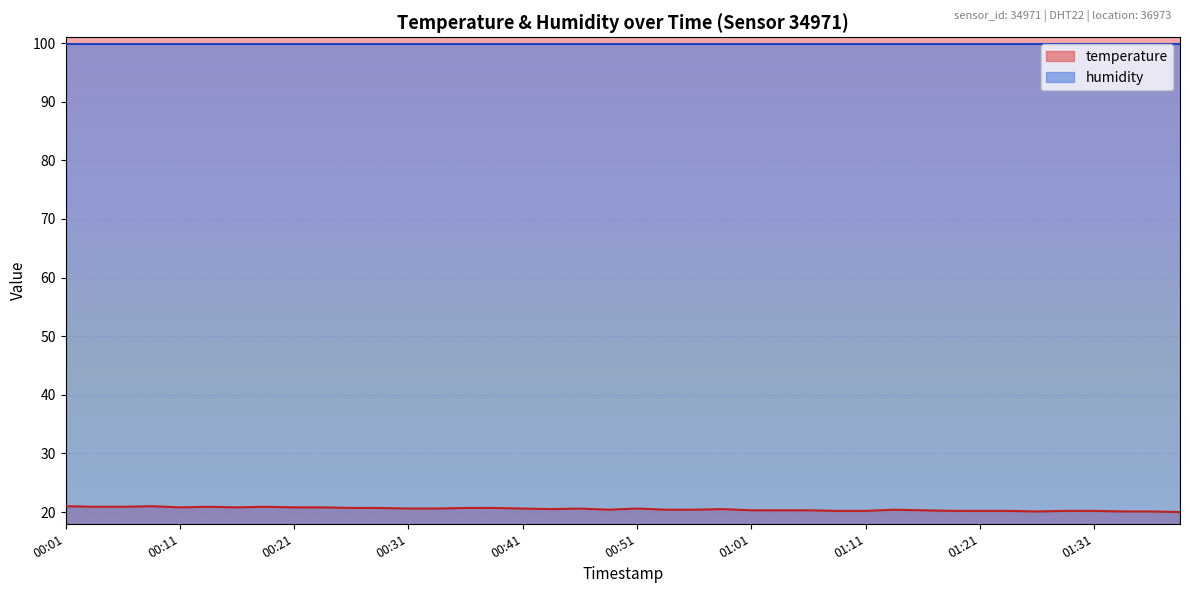

What is the average value?

20.5